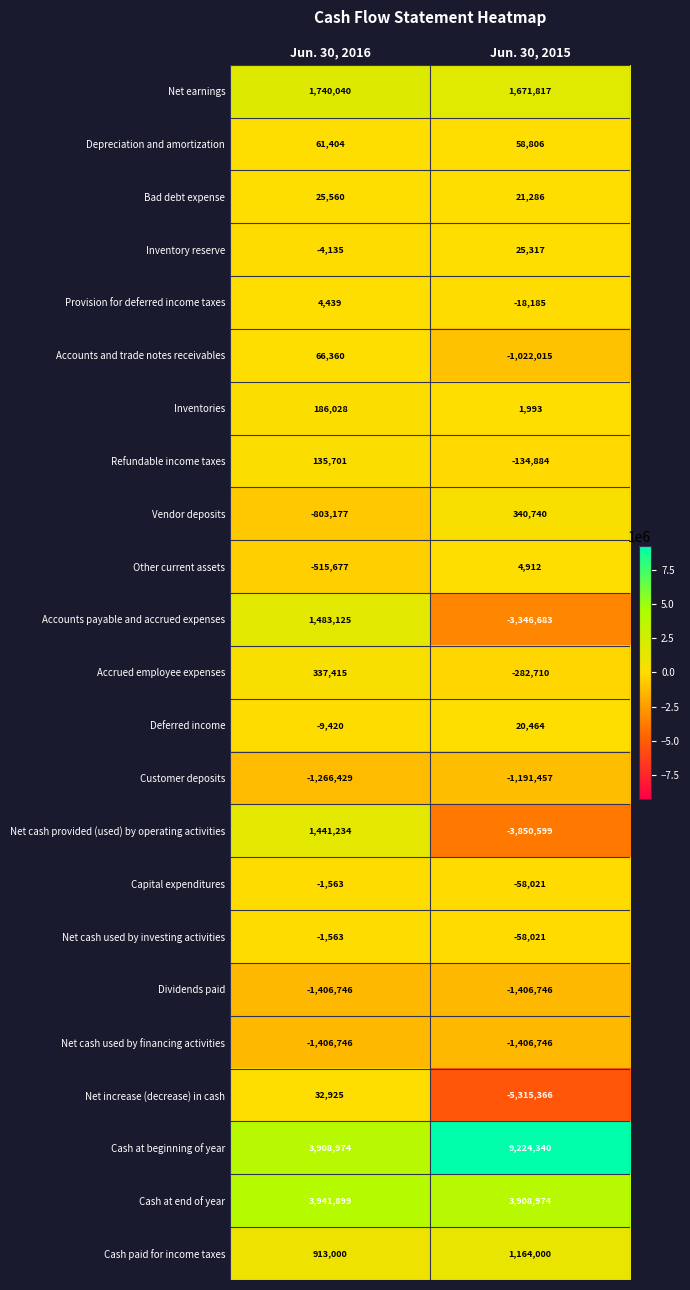

How many categories are shown in the chart?

2